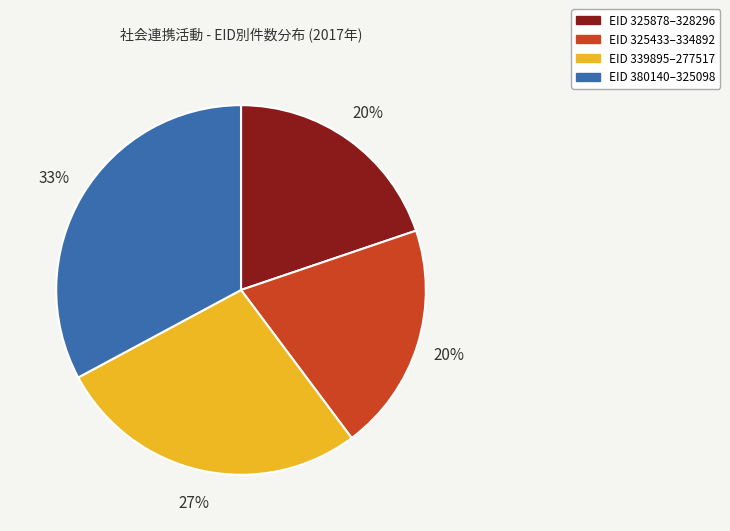

To the nearest percent, what is the average slice percentage?

25%